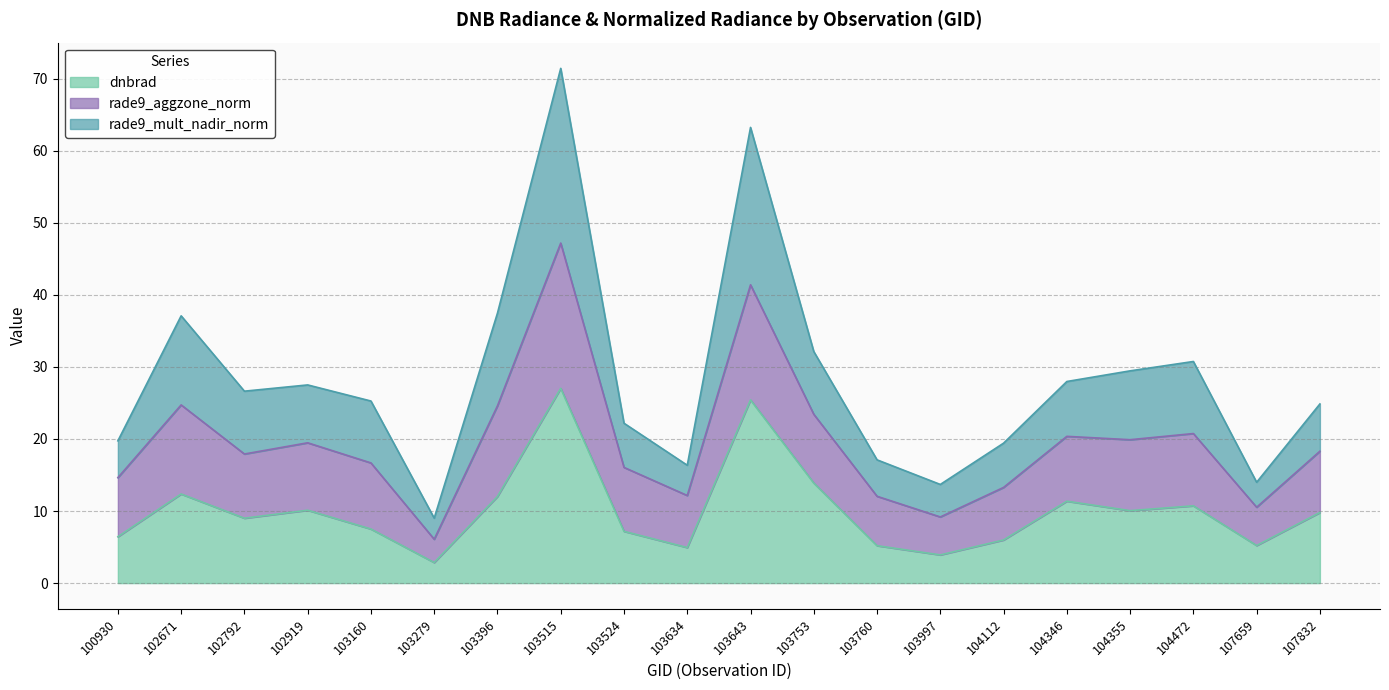

What are all the series names shown in the legend?

dnbrad, rade9_aggzone_norm, rade9_mult_nadir_norm